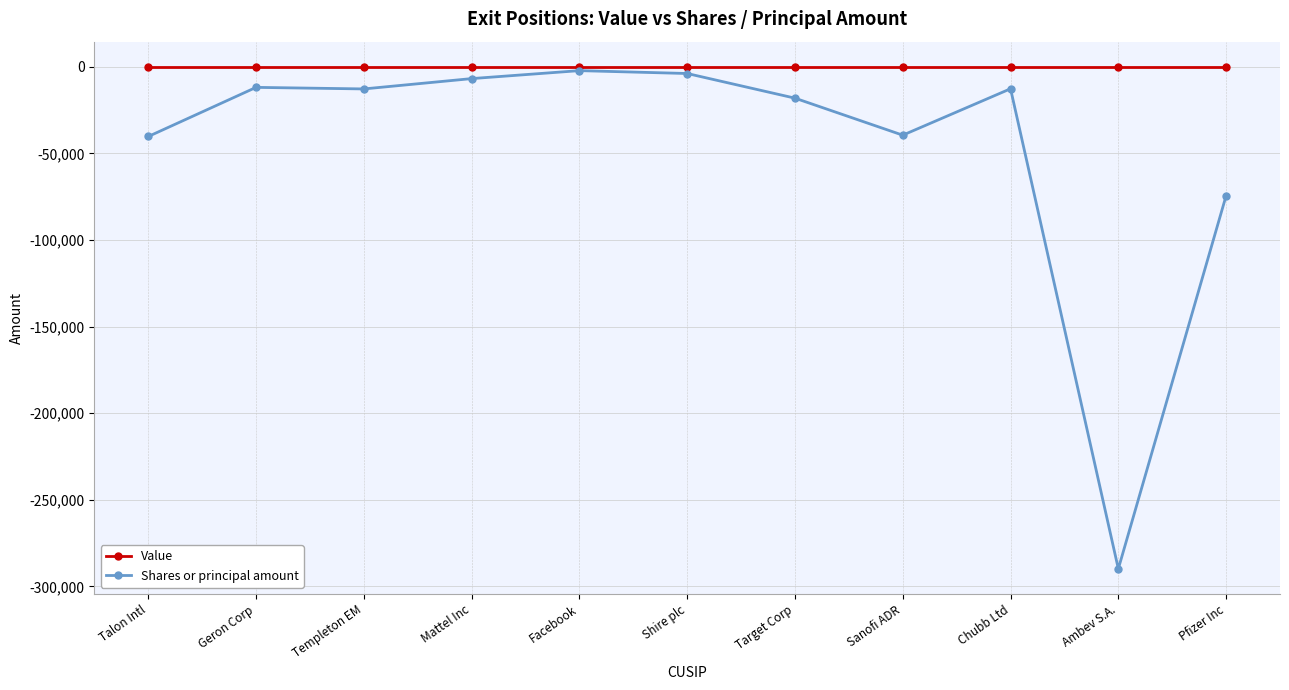

What is the sum of the Shares or principal amount values at Pfizer Inc and Target Corp?

-92575